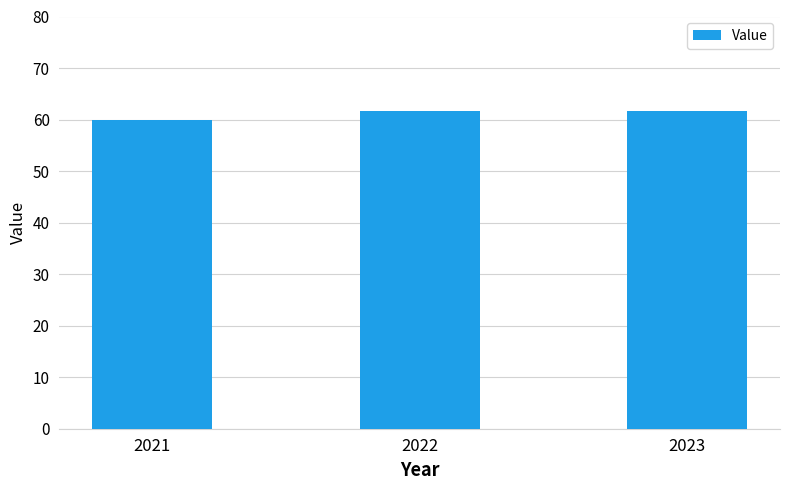

How many values are between 60 and 61?

1